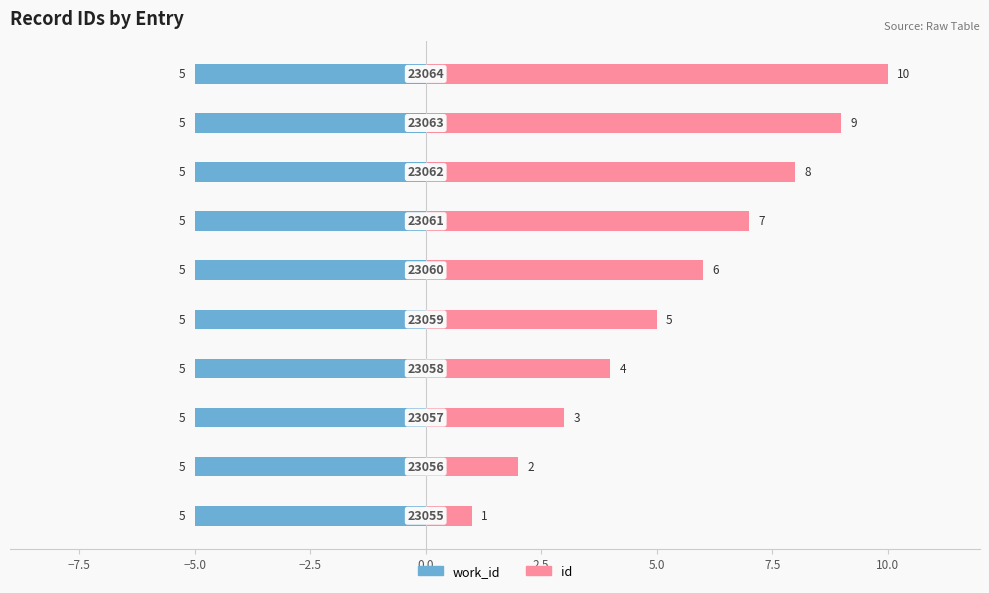

True or false: id has a value of 9.0 at 10.0.

True